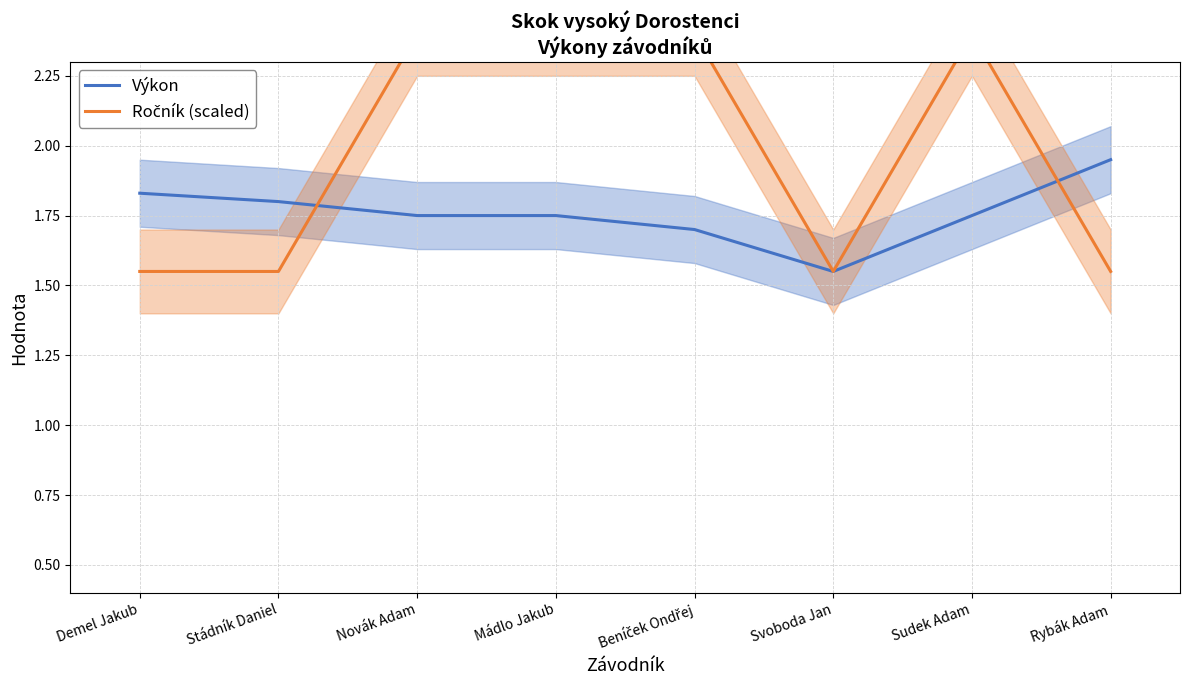

True or false: Výkon has more than 0 points higher than both neighbors.

False